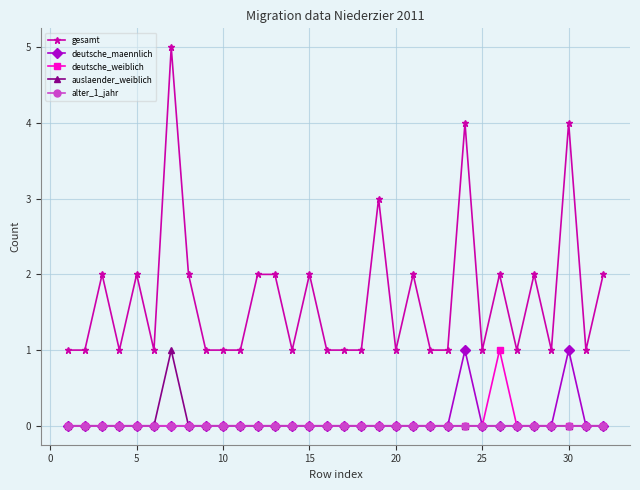

What is the maximum value for gesamt?

5